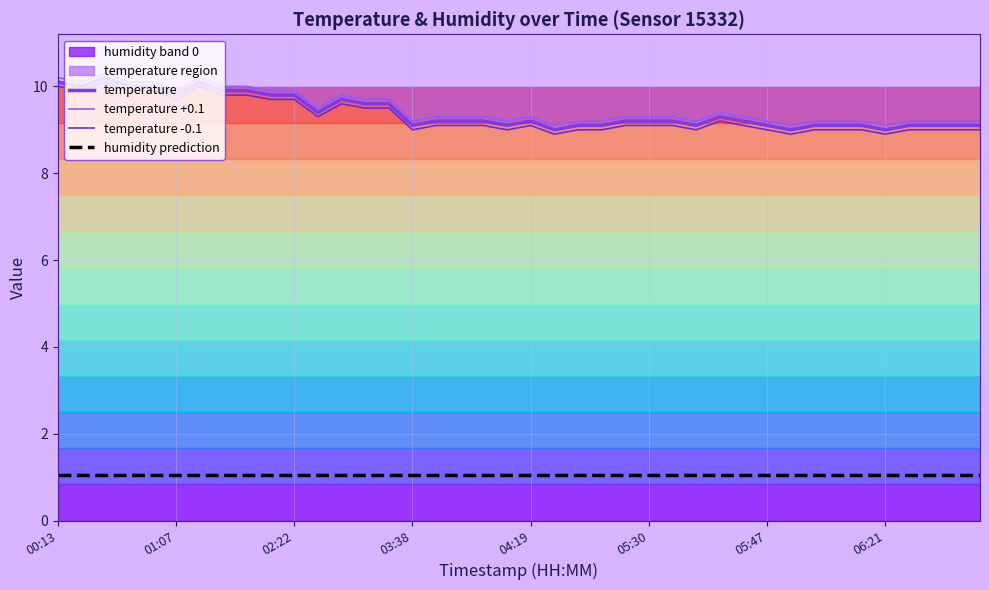

True or false: humidity prediction has more than 0 interior local peaks.

False